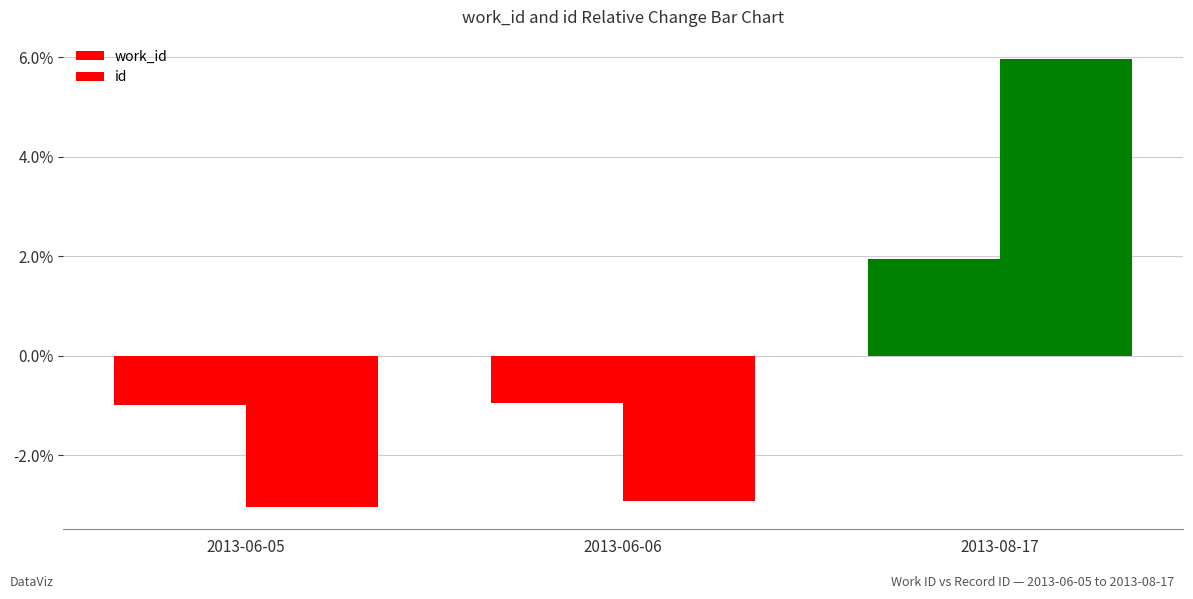

Are the bars horizontal?

No